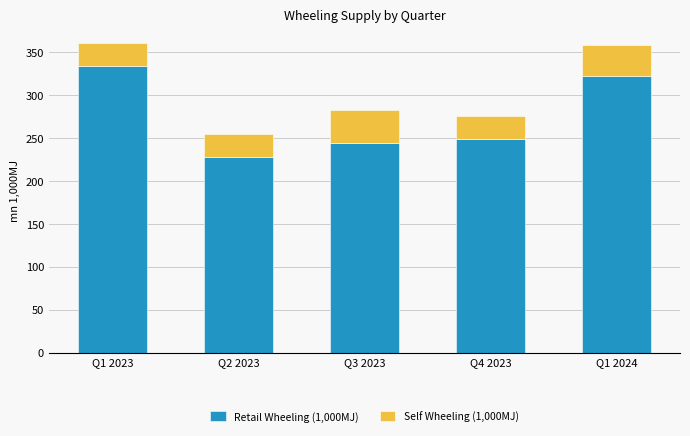

Are the bars horizontal?

No